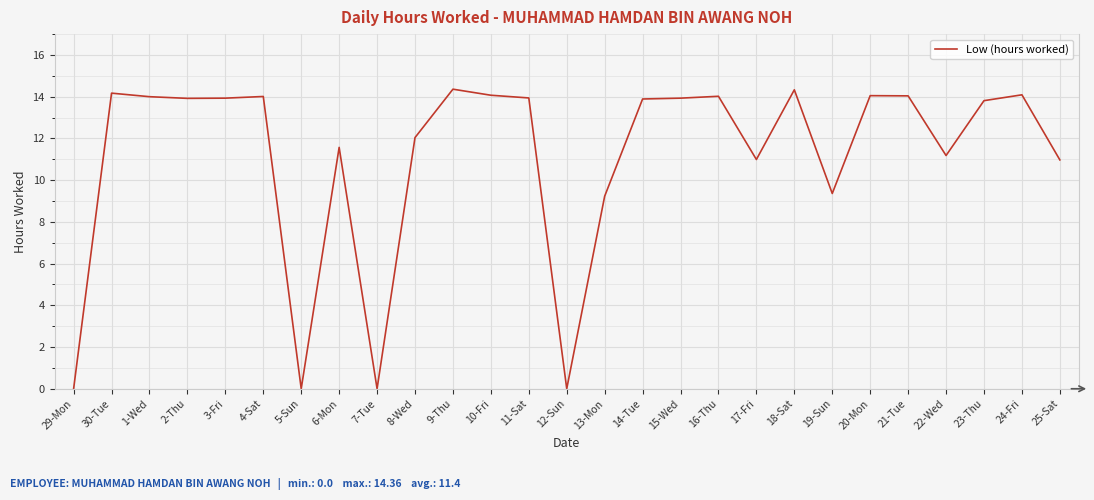

Approximately how many times larger is the value at 1-Wed compared to 30-Tue?

1.0